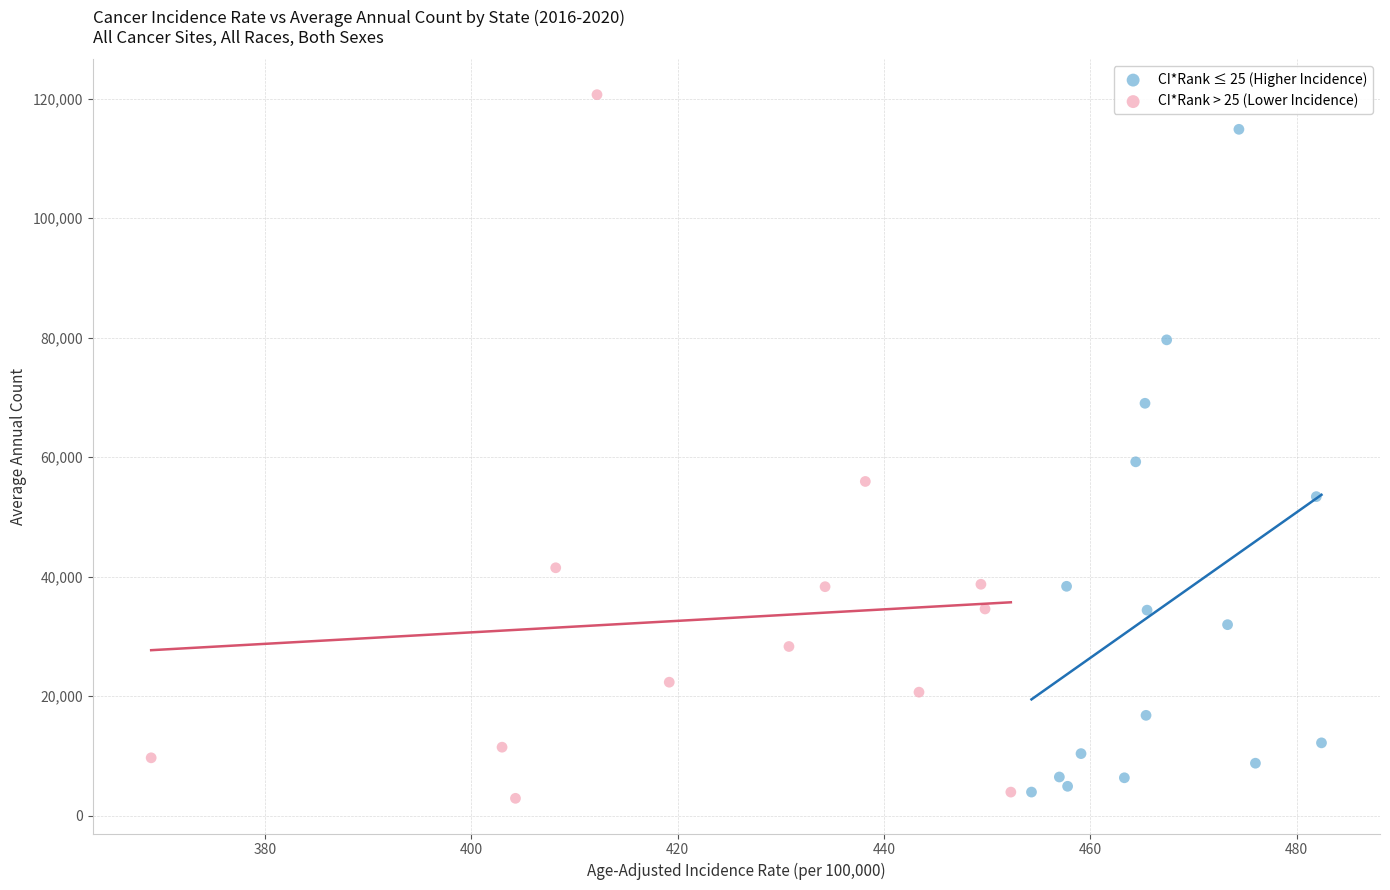

Which series has the widest spread of Y values?

CI*Rank > 25 (Lower Incidence)